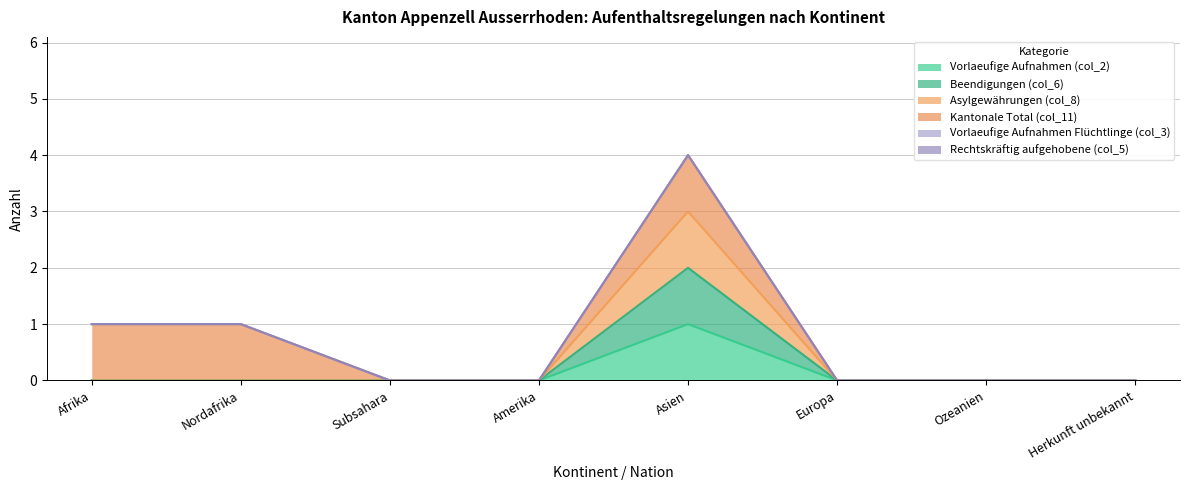

Which has a higher value, Europa or Herkunft unbekannt?

Europa